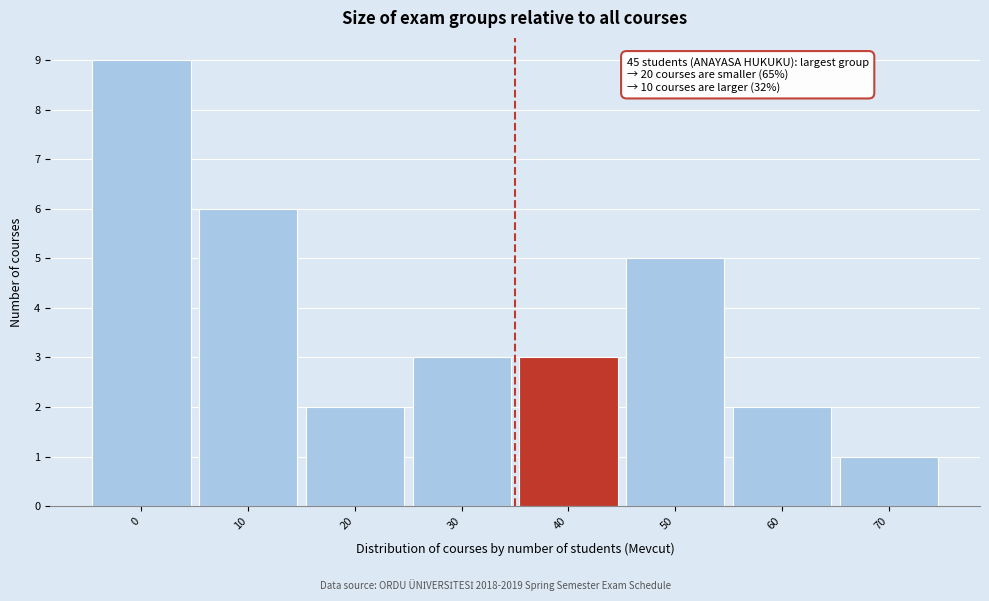

Reading right to left, transcribe all the data shown in this chart.

1	2	5	3	3	2	6	9